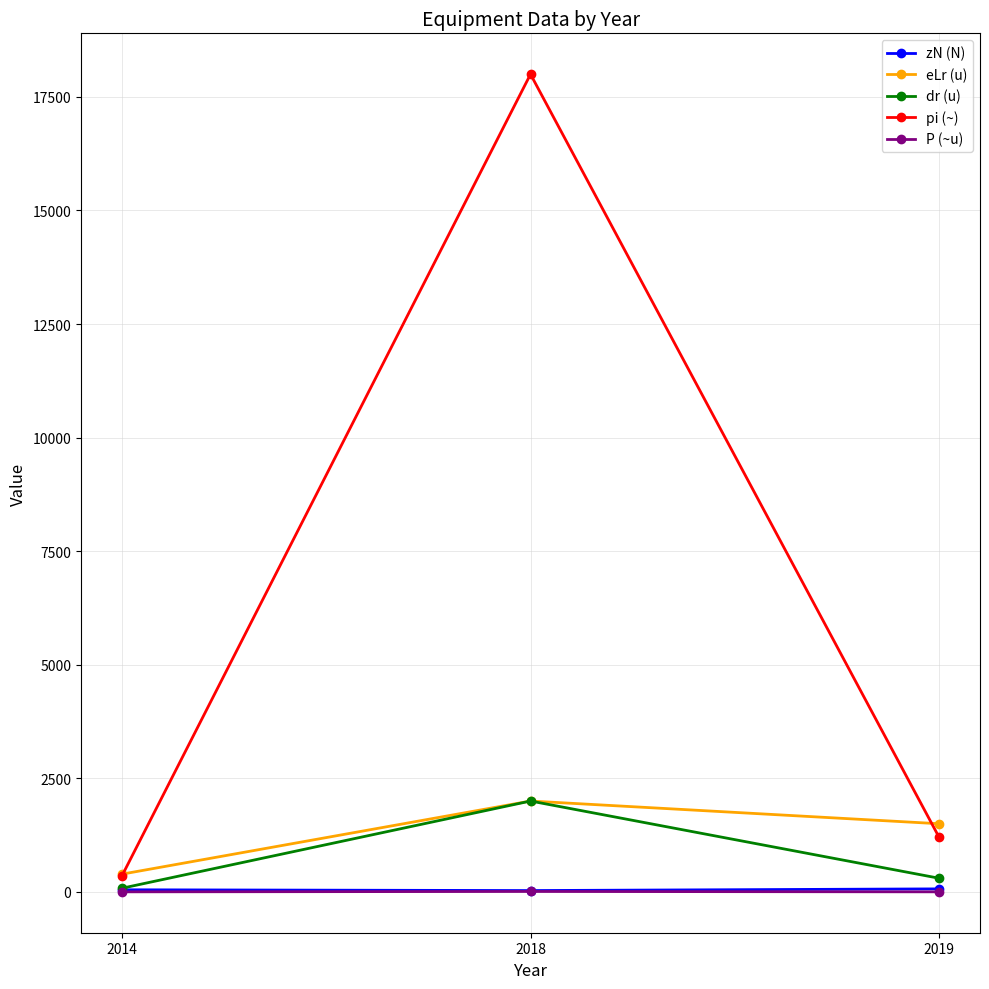

What is the spread (max minus min) of values at 2018?

17991.0